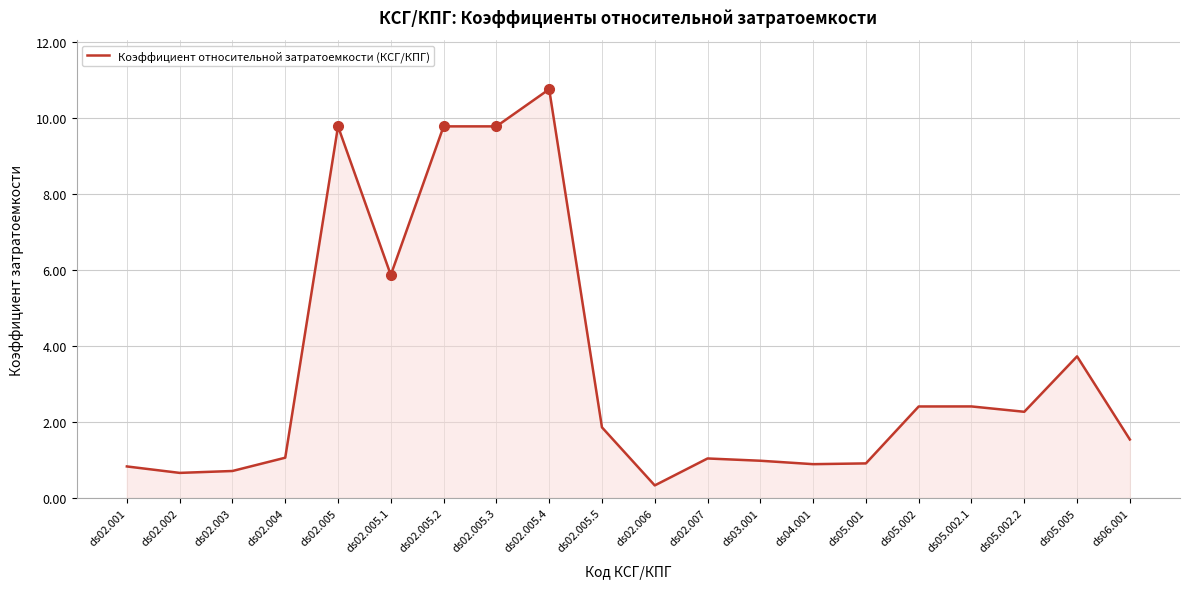

What is the sum of the values at ds02.004 and ds05.001?

2.0